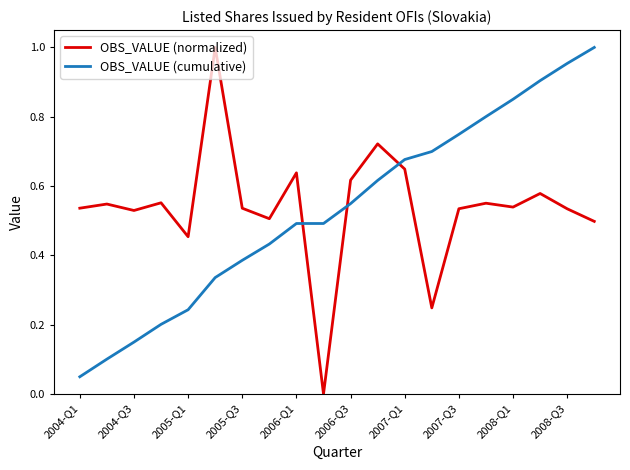

Which series has the largest range (max minus min)?

OBS_VALUE (normalized)